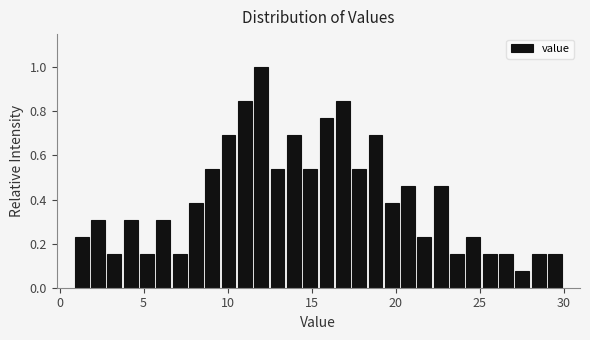

Around what value on the x-axis is the tallest bar? Give the approximate position of its centre, as read against the axis.

12.0